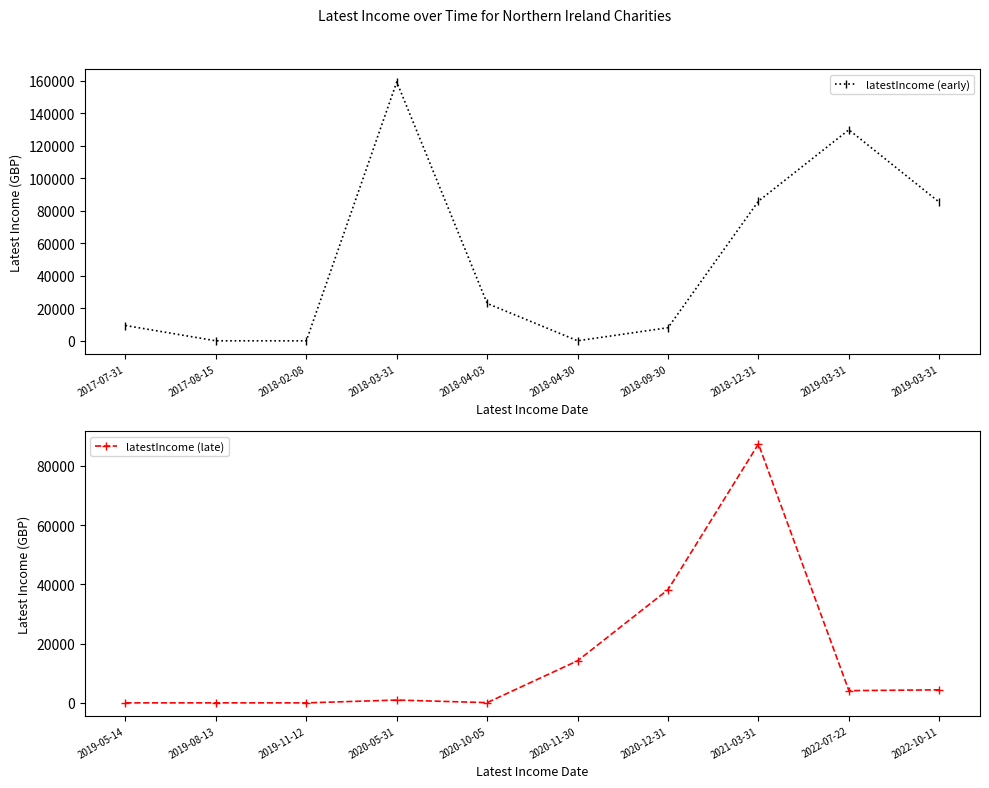

What are all the series names shown in the legend?

latestIncome (early), latestIncome (late)